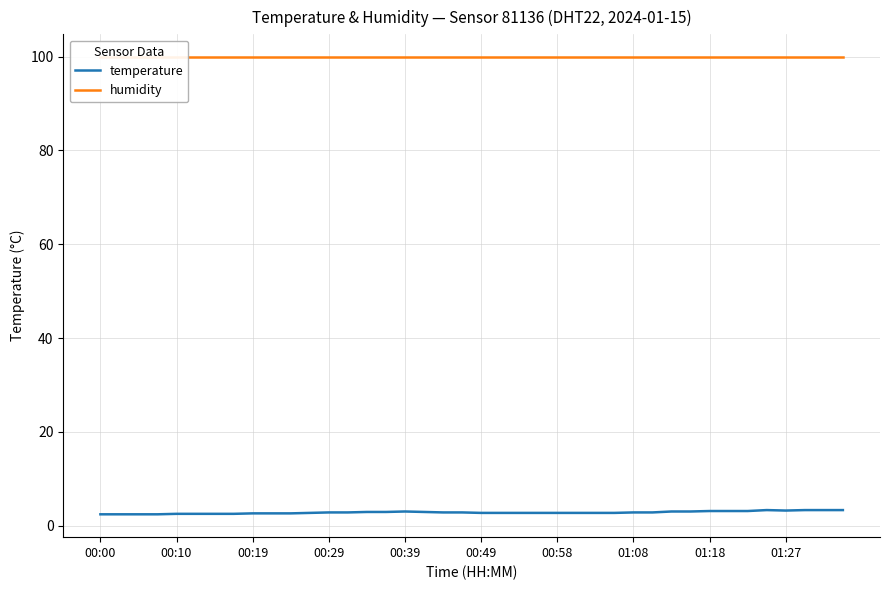

Rank the series by their maximum value, from lowest to highest.

temperature, humidity